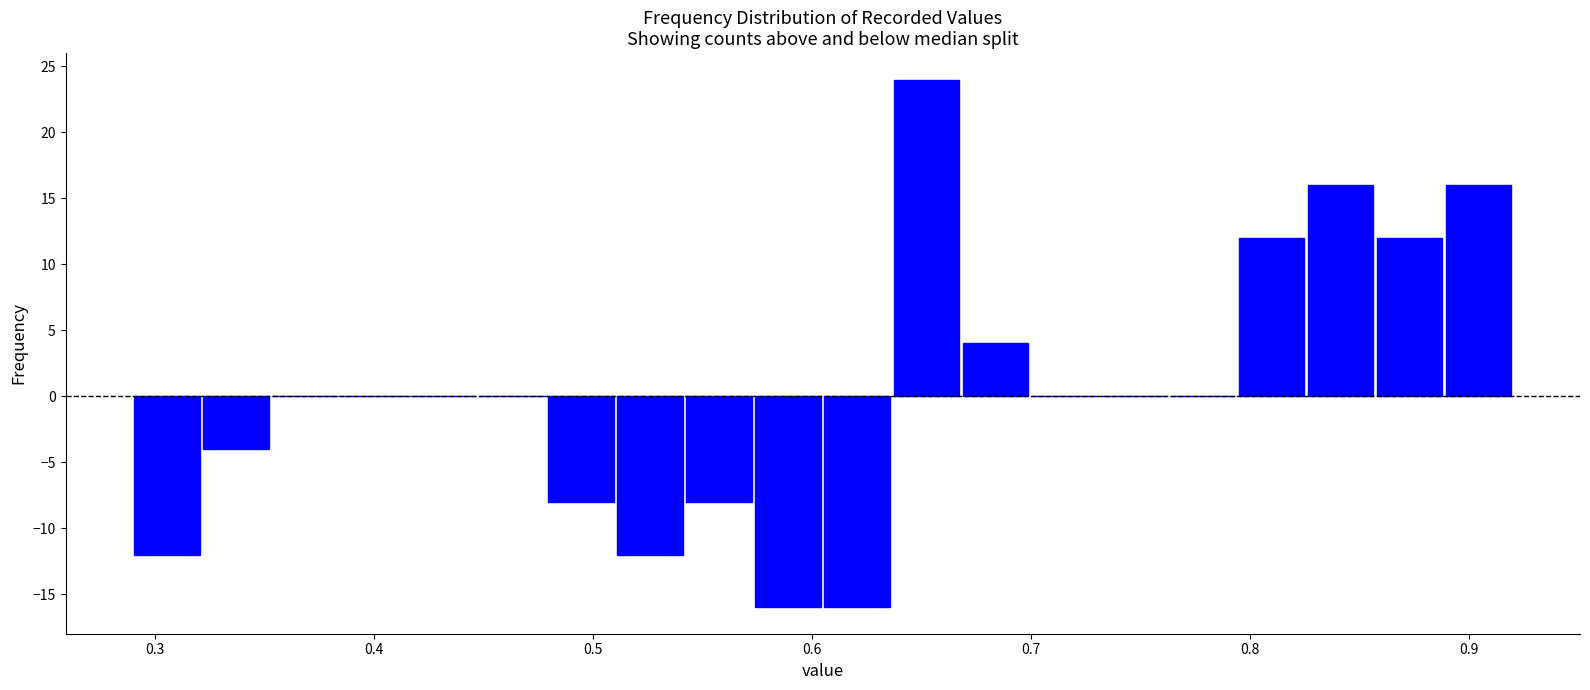

Read against the x-axis, roughly where is the centre of the tallest bar?

0.65